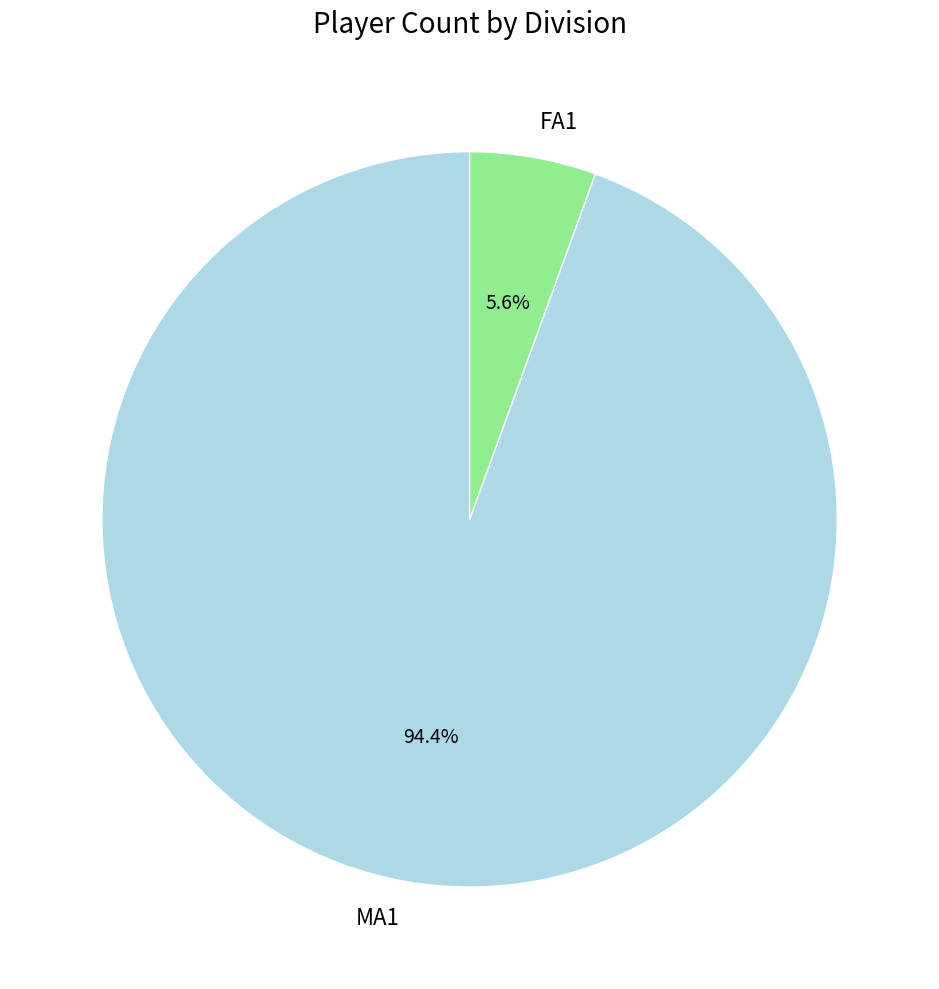

To the nearest percent, what is the difference between the largest and smallest slice percentages?

89%